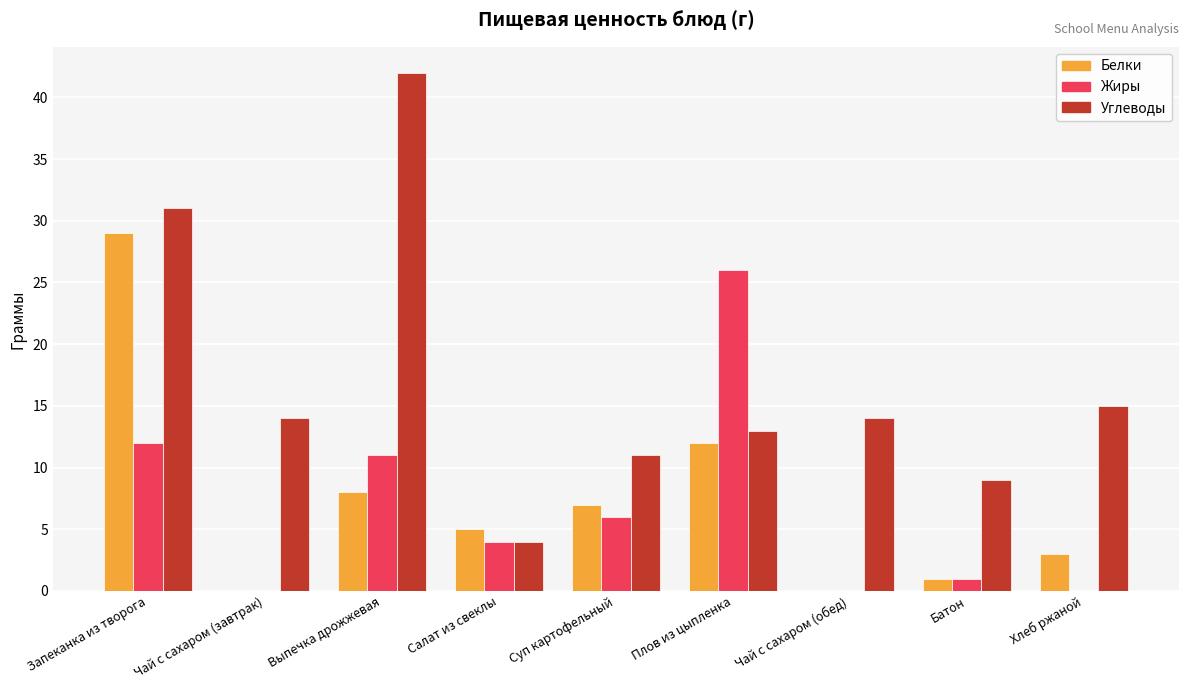

Between Чай с сахаром (обед) and Батон, which series saw the biggest shift?

Углеводы